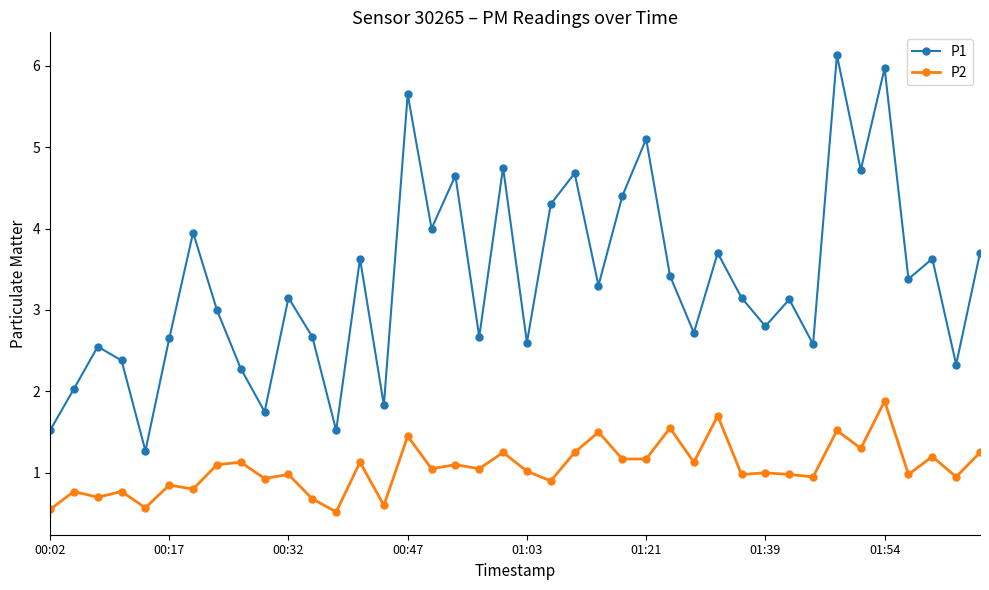

At how many categories does at least one series exceed 5?

4